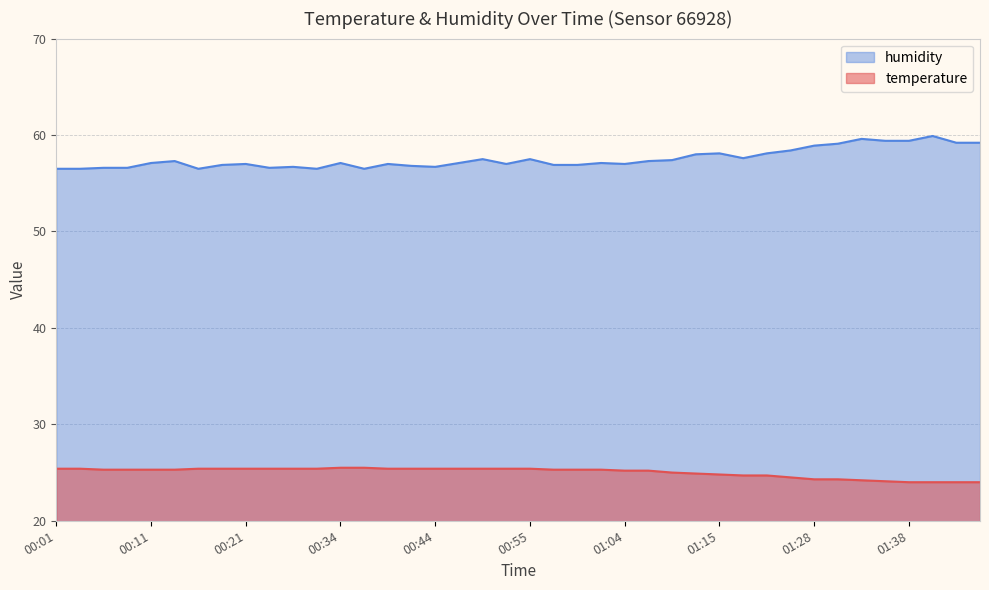

What are all the series names shown in the legend?

humidity, temperature